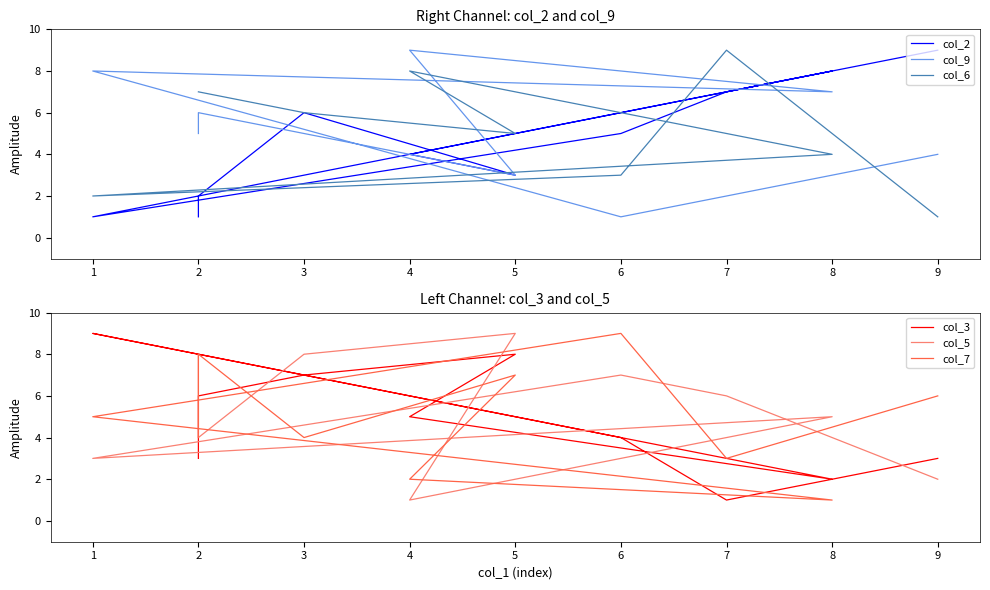

Which has a higher value, 7 or 3?

7